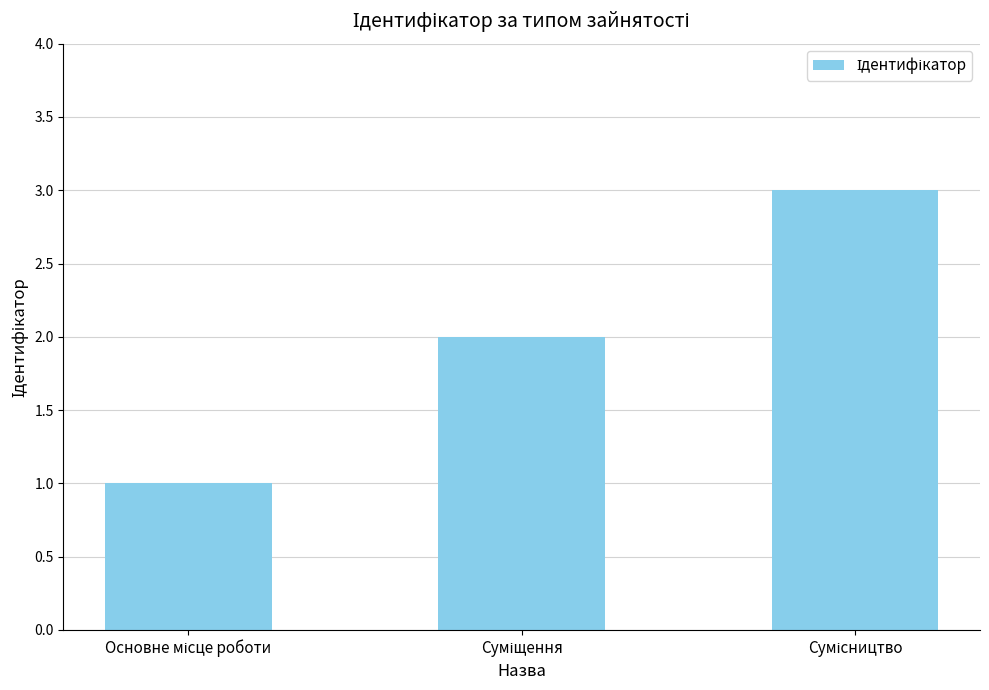

What is the maximum value shown in the chart?

3